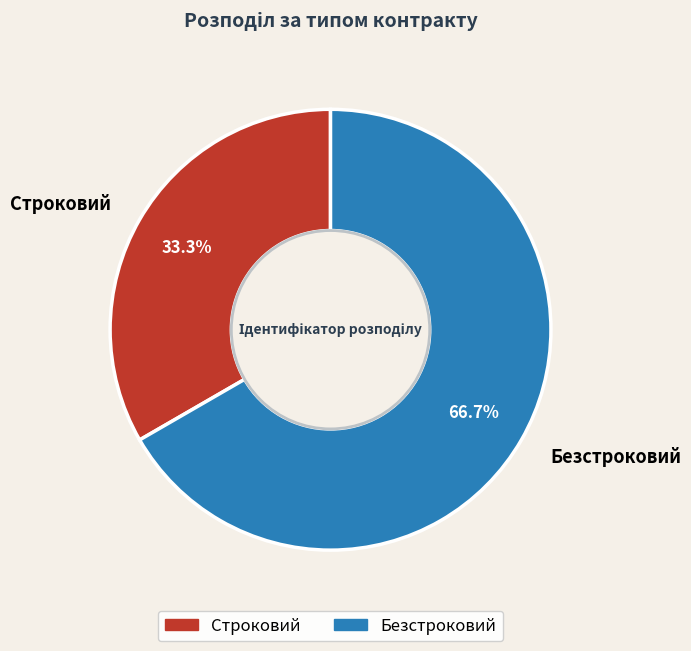

Do Безстроковий and Строковий together represent more than half of the pie?

Yes